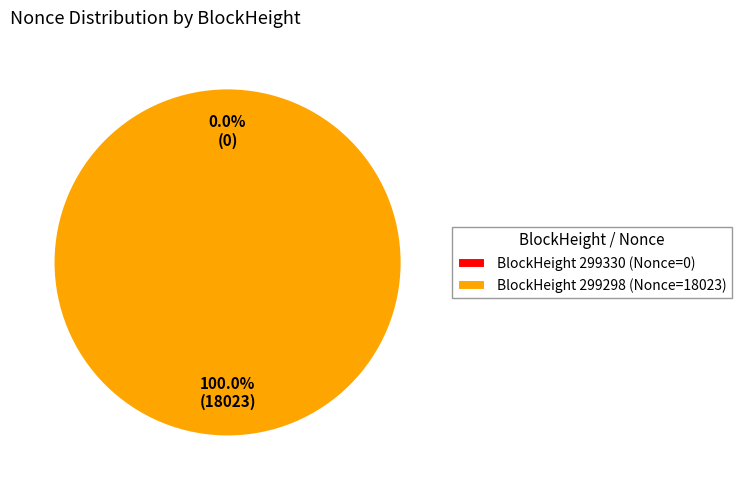

Is it true that 299298 is 100% of the pie?

True